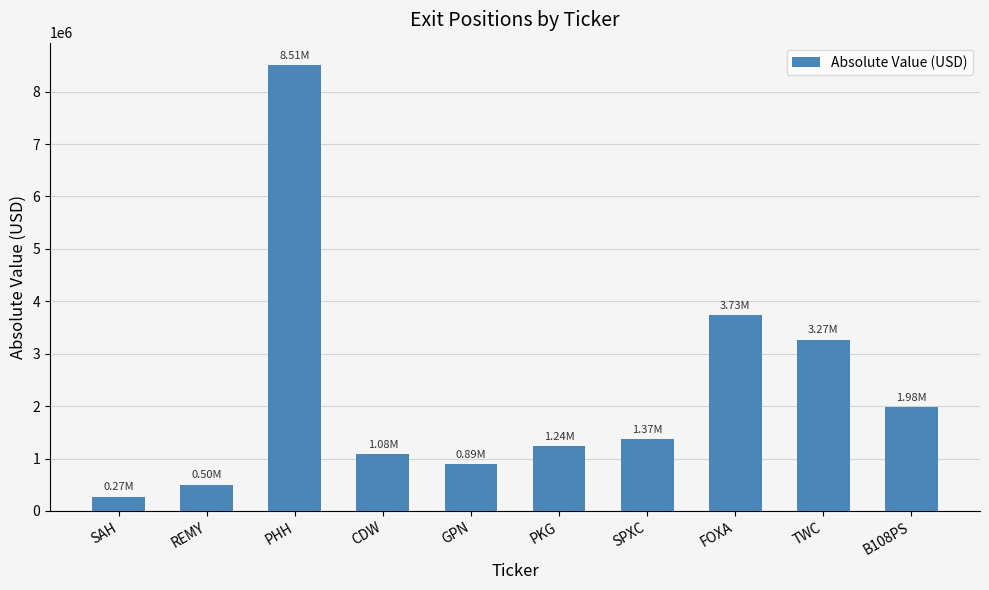

How many bars are there in total?

10